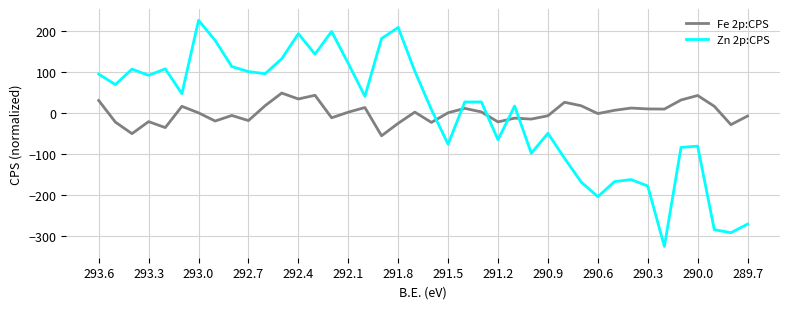

Which series has the widest spread of values?

Zn 2p:CPS